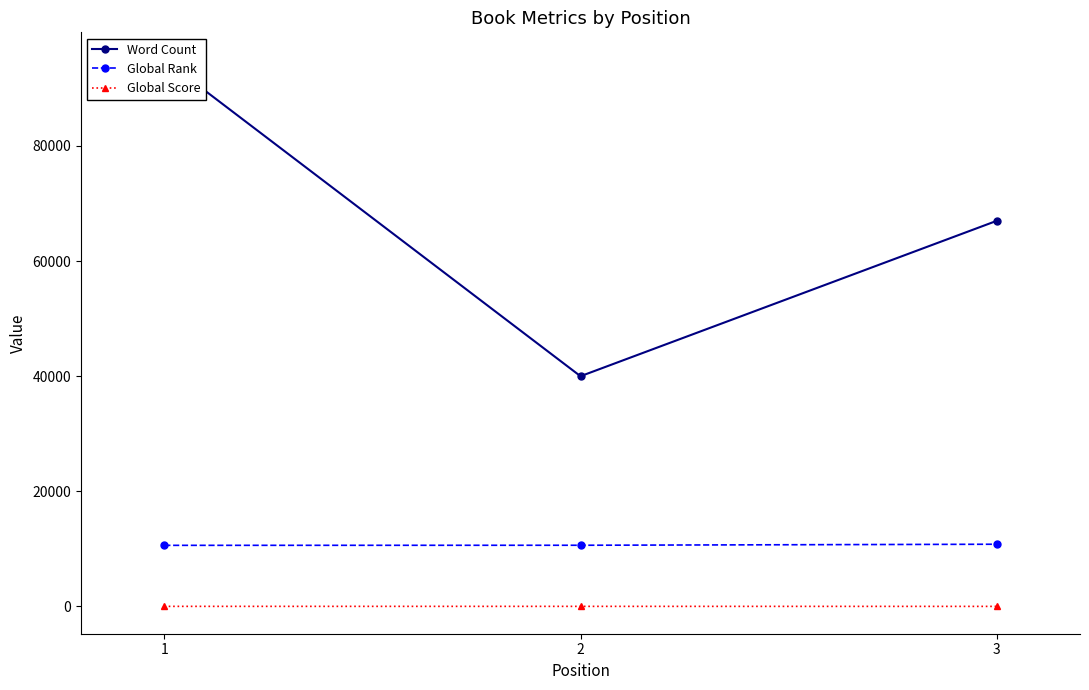

Where is Word Count nearest to the value 67500?

3